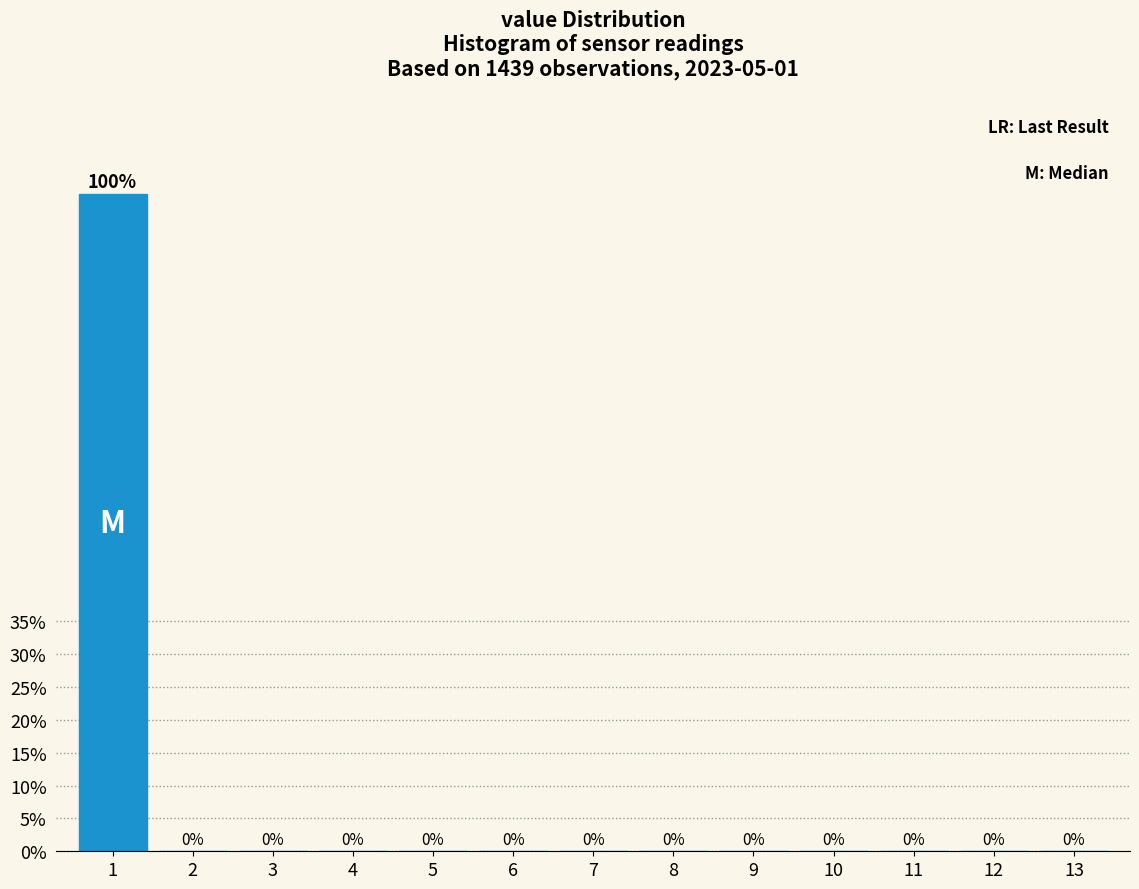

Reading left to right, transcribe all the data shown in this chart.

1=100	2=0	3=0	4=0	5=0	6=0	7=0	8=0	9=0	10=0	11=0	12=0	13=0